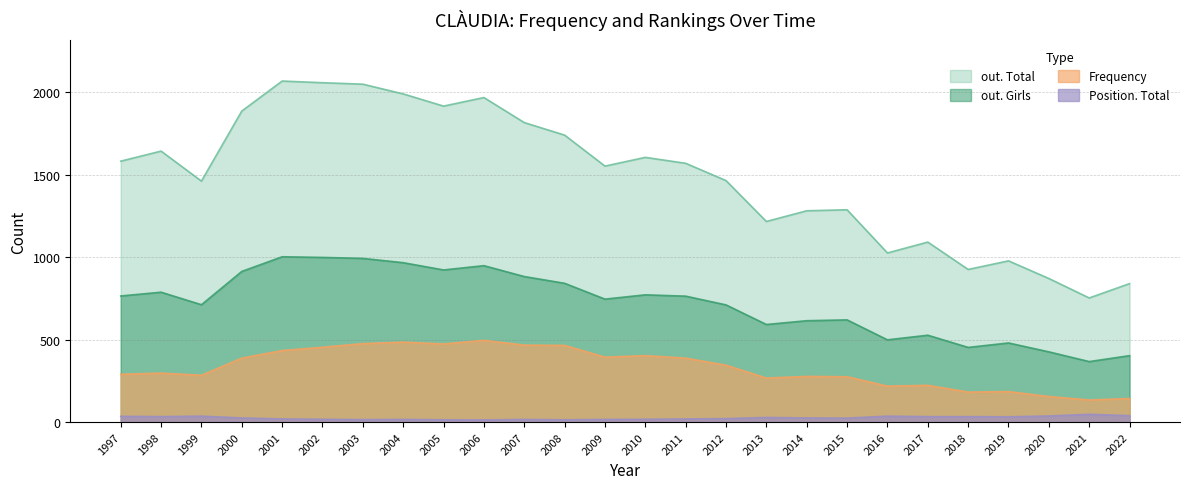

Reading left to right, extract all data points from this chart.

out. Total: 1583	1644	1462	1887	2069	2059	2050	1991	1917	1969	1817	1741	1553	1606	1570	1465	1217	1282	1288	1026	1092	926	978	871	753	840
out. Girls: 765	788	712	914	1003	999	993	967	923	949	883	842	746	772	764	711	592	615	620	499	527	453	480	426	367	403
Frequency: 290	297	284	388	434	454	476	485	474	496	467	465	394	403	388	345	267	277	275	218	223	182	185	155	134	143
Position. Total: 35	33	36	25	19	17	15	16	14	13	16	14	16	17	19	21	28	25	24	36	33	33	32	37	47	39